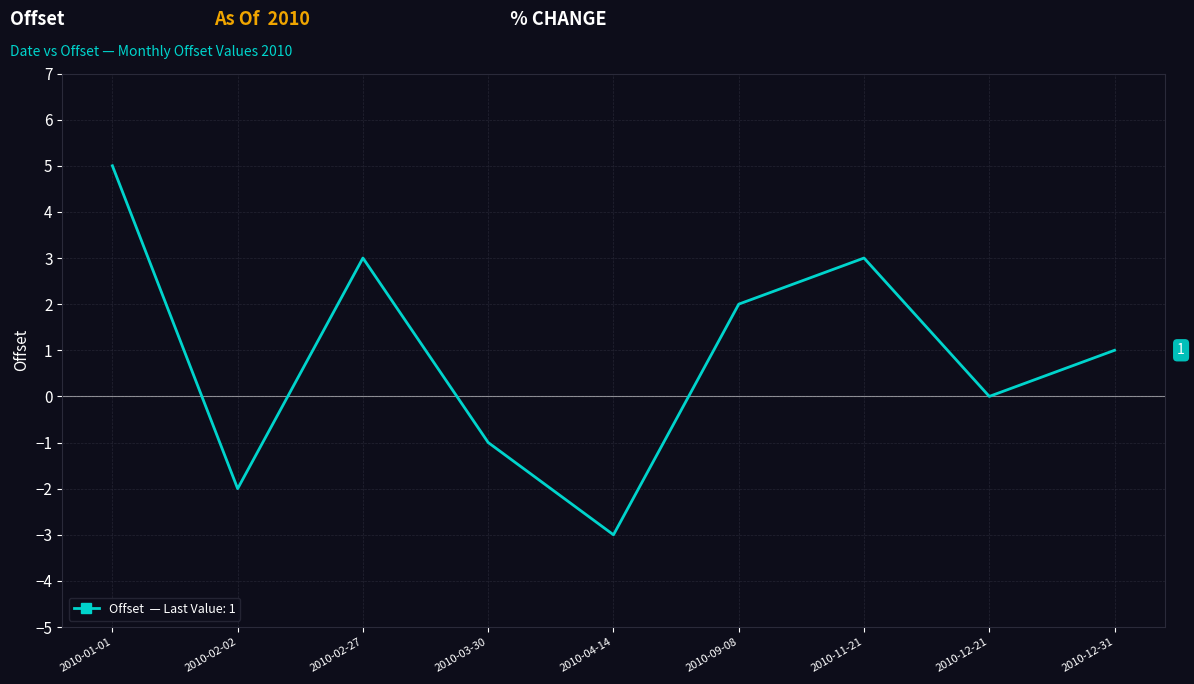

Reading right to left, transcribe all the data shown in this chart.

2010-12-31=1	2010-12-21=0	2010-11-21=3	2010-09-08=2	2010-04-14=-3	2010-03-30=-1	2010-02-27=3	2010-02-02=-2	2010-01-01=5